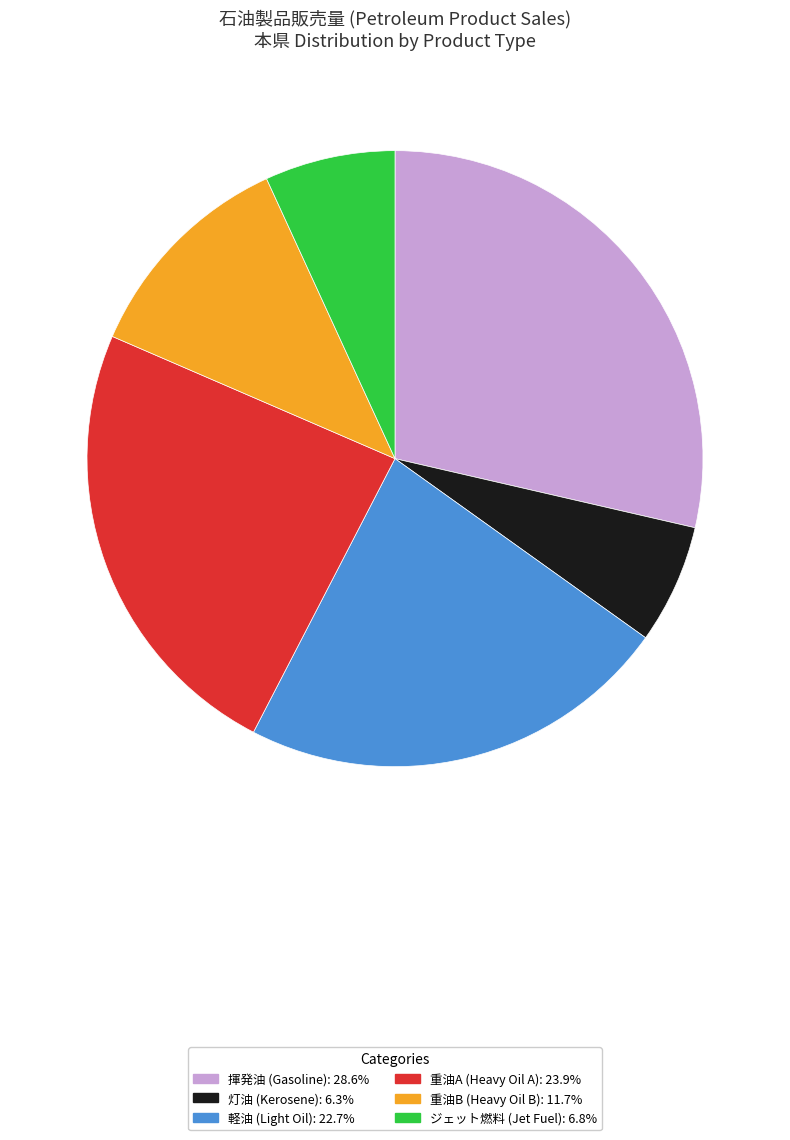

Is there any slice that represents more than half of the pie?

No